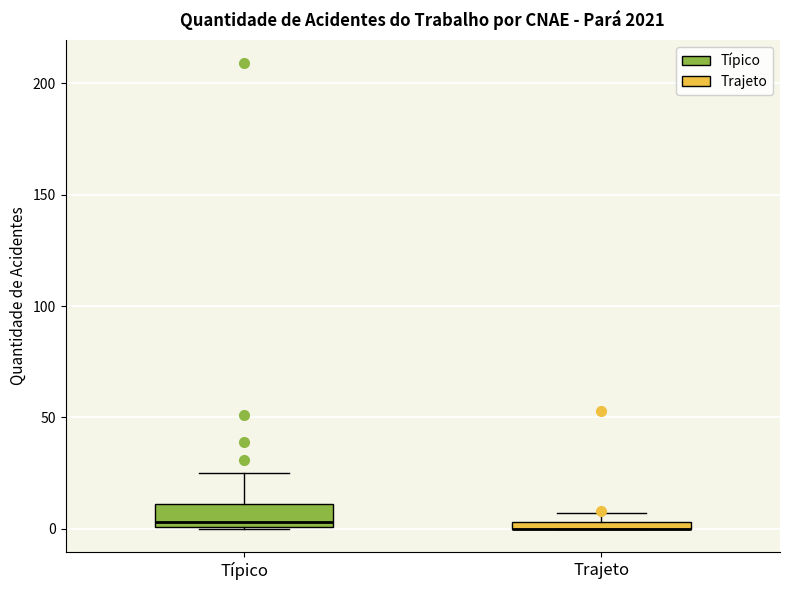

Where is the lower edge of the box for Trajeto on the y-axis? The values are not printed on the chart, so give them approximately, as read against the axis.

0